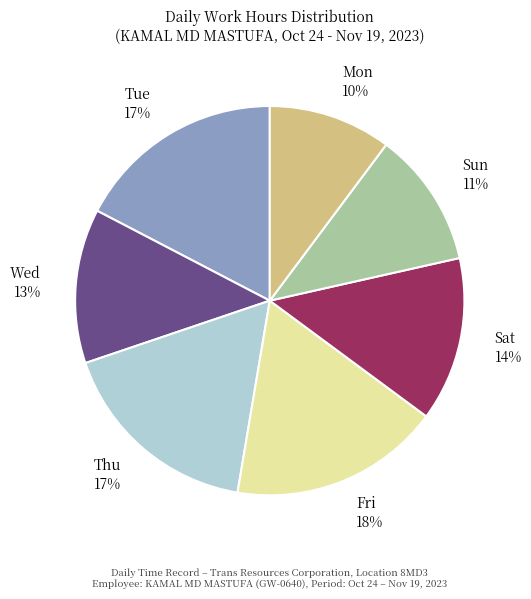

Approximately how many times larger is the value at Mon compared to Wed?

0.8